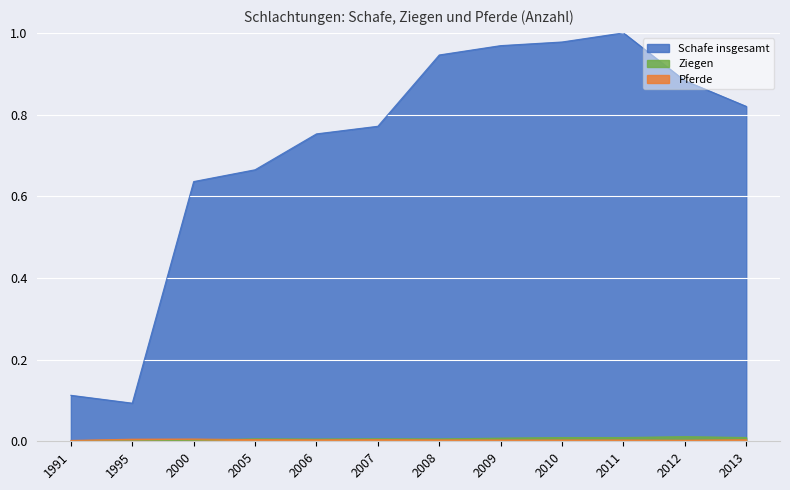

Does the chart display data point markers on the line(s)?

No